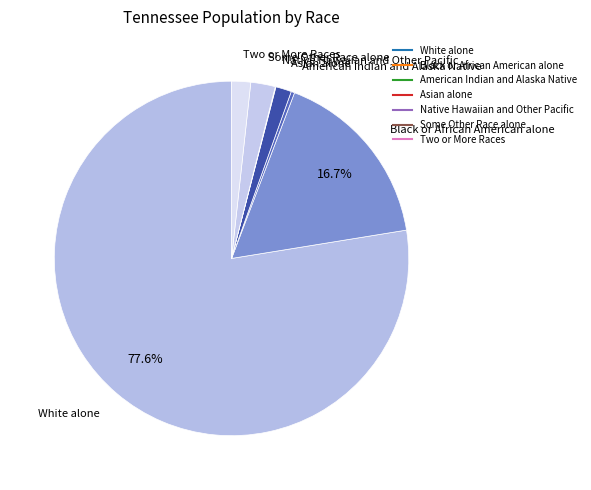

To the nearest percent, what percentage of the pie is White alone?

78%